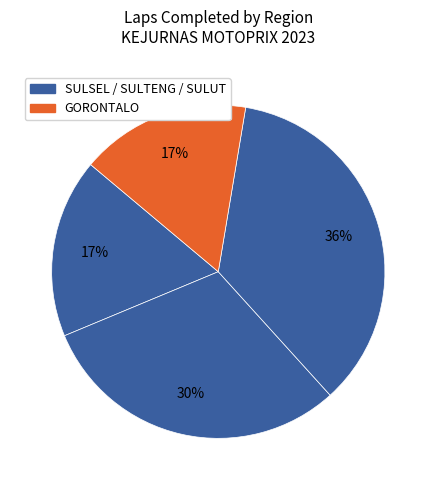

How many segments does this pie chart have?

4